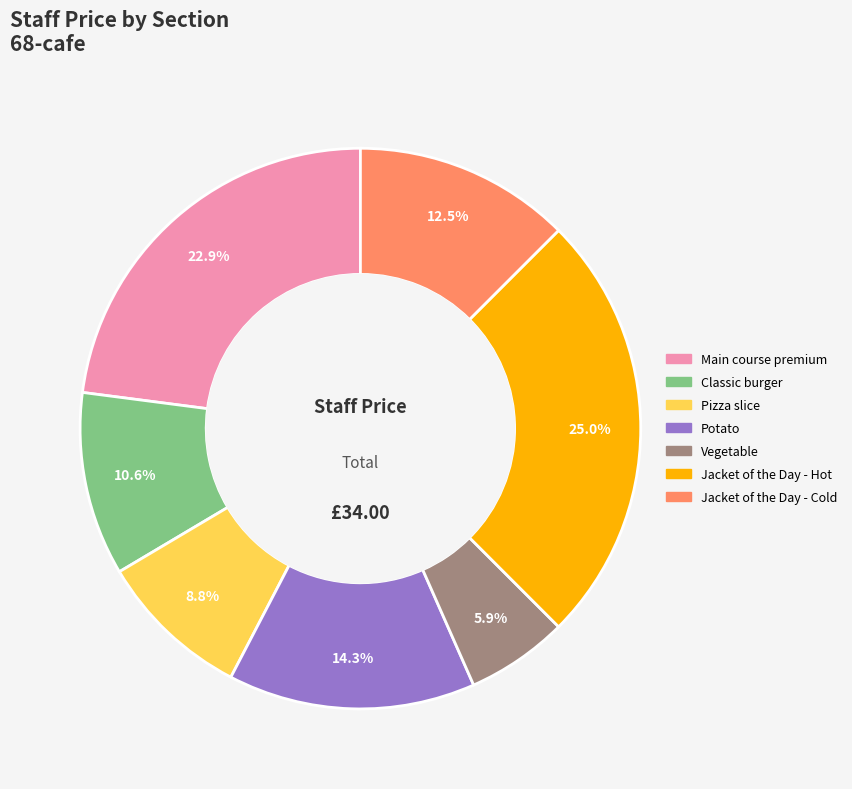

How many slices are in this pie chart?

7